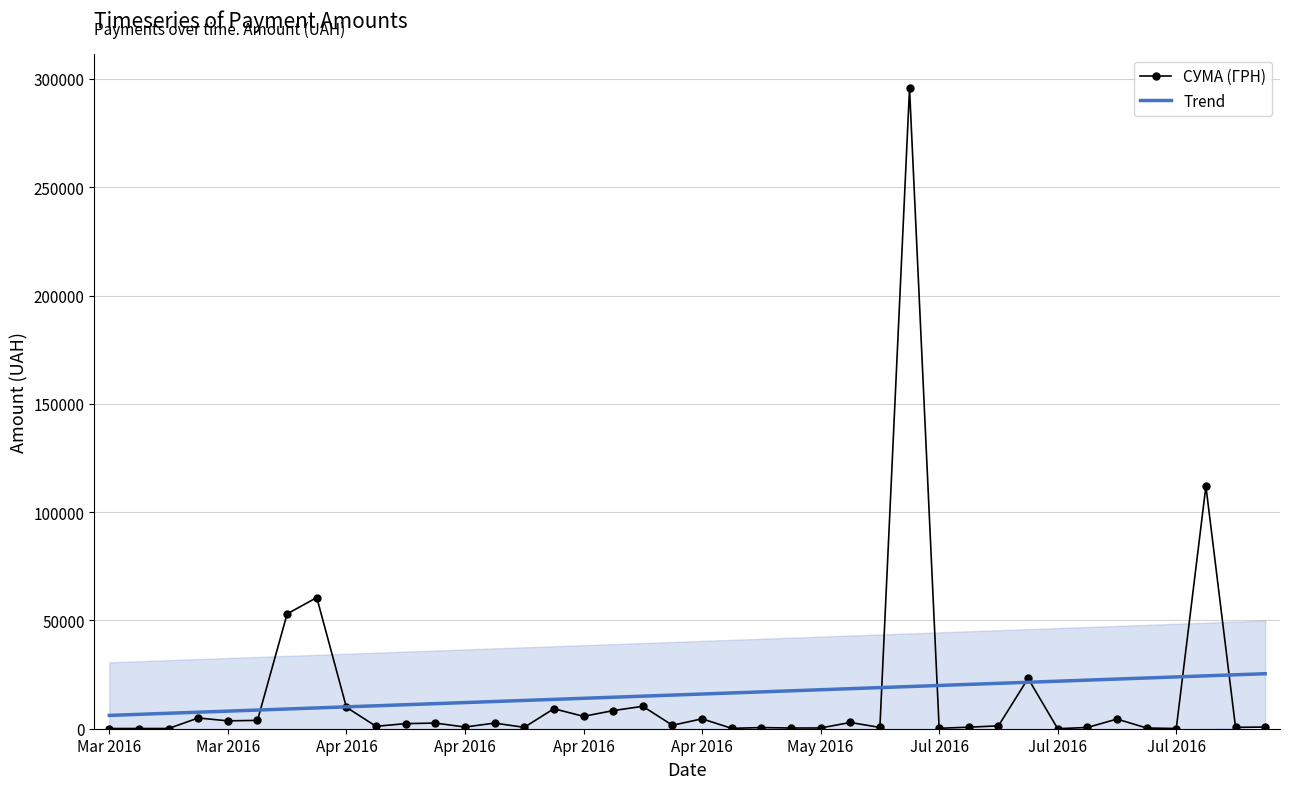

Does the chart have visible grid lines?

Yes